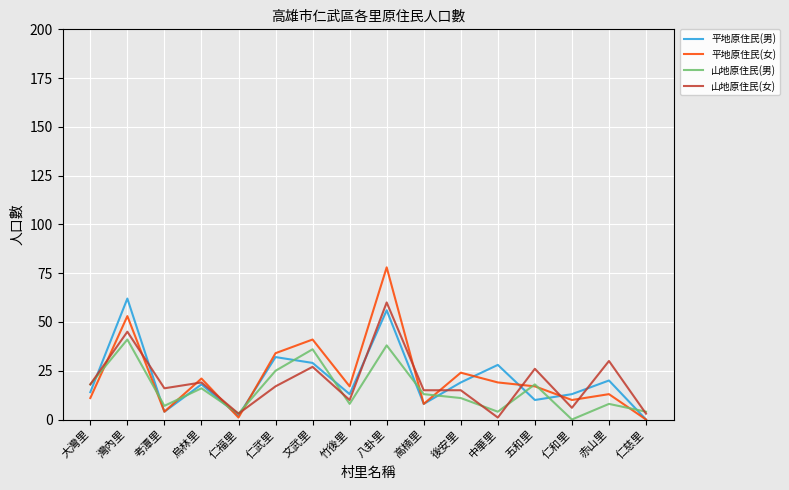

What value does the 平地原住民(男) series have at 文武里?

29